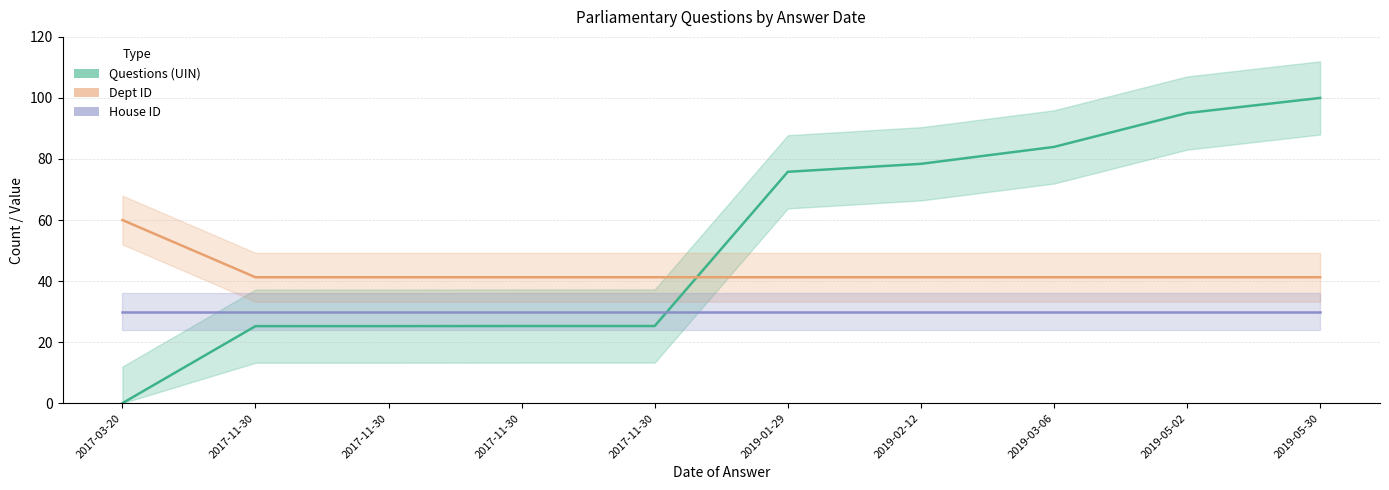

What is the spread (max minus min) of values at 2017-11-30?

16.0